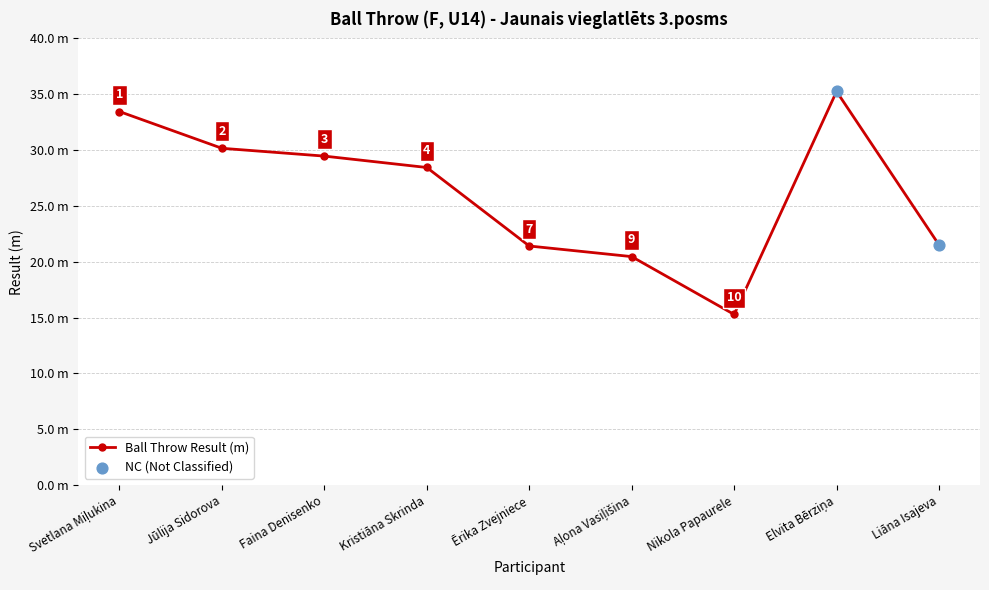

What is the ratio of the value at Aļona Vasiļišina to the value at Elvita Bērziņa?

0.6